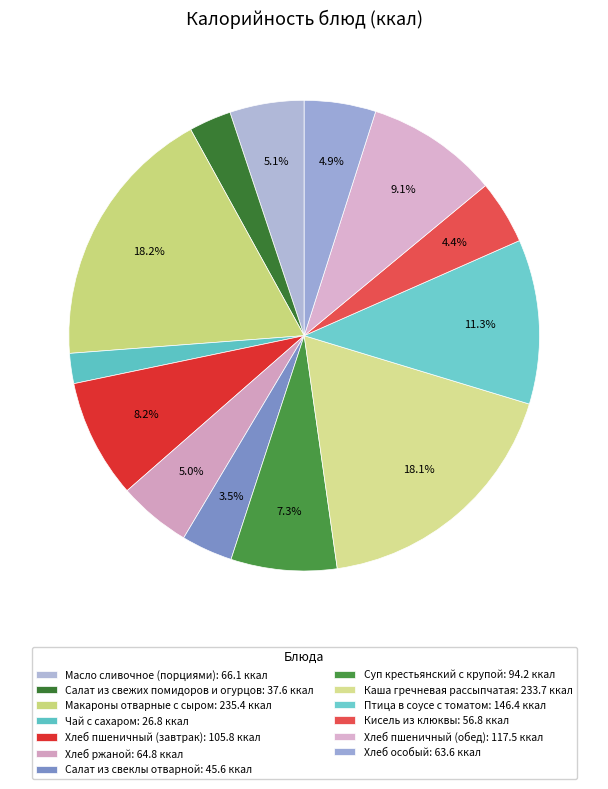

What is the change in value from Масло сливочное (порциями) to Каша гречневая рассыпчатая?

+167.6